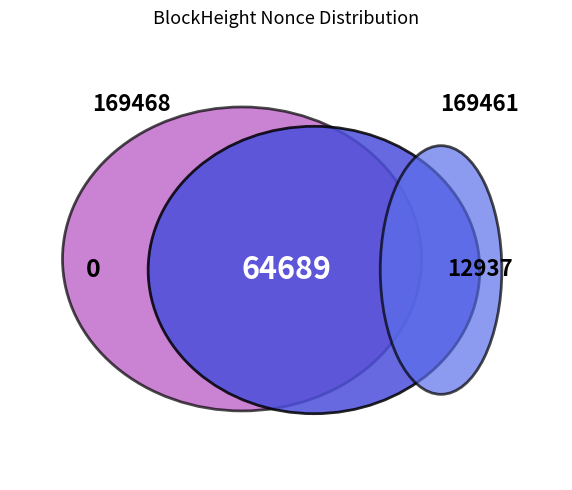

What is the total percentage of 169461 and 169468?

100.0%